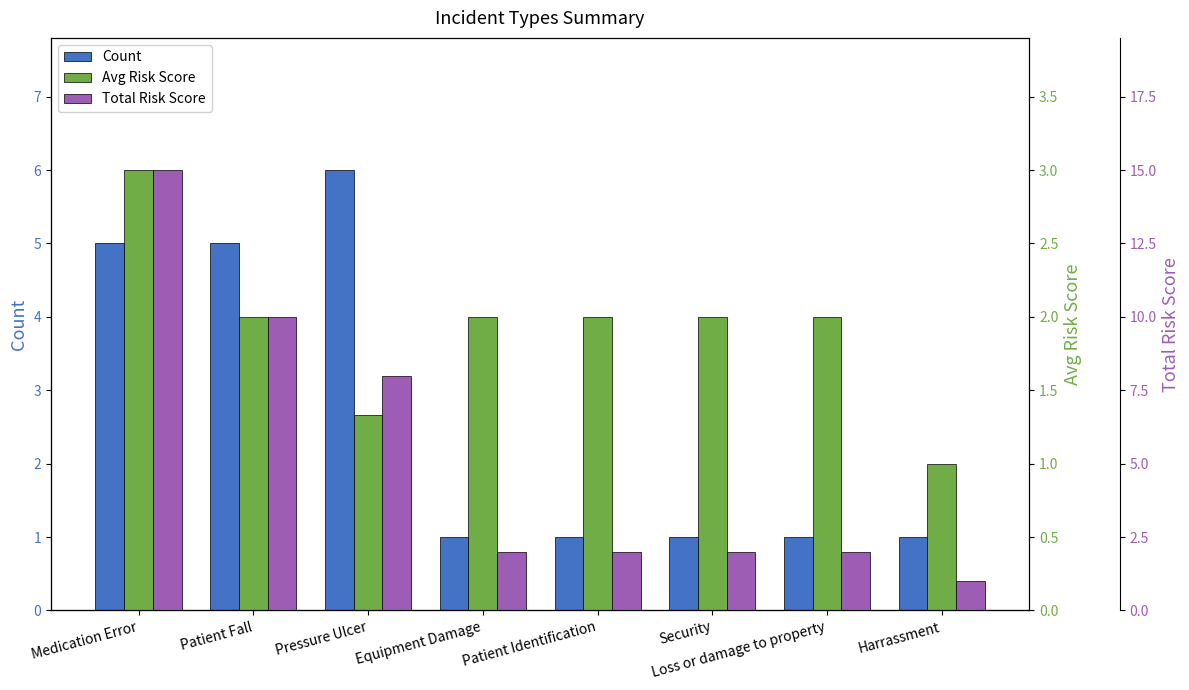

Between Pressure Ulcer and Harrassment, which is larger?

Pressure Ulcer